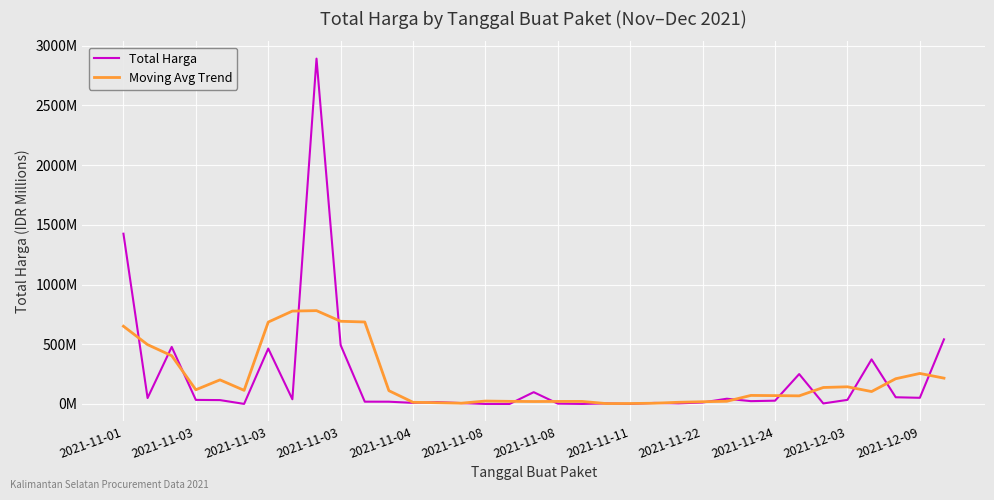

Does the chart have visible grid lines?

Yes